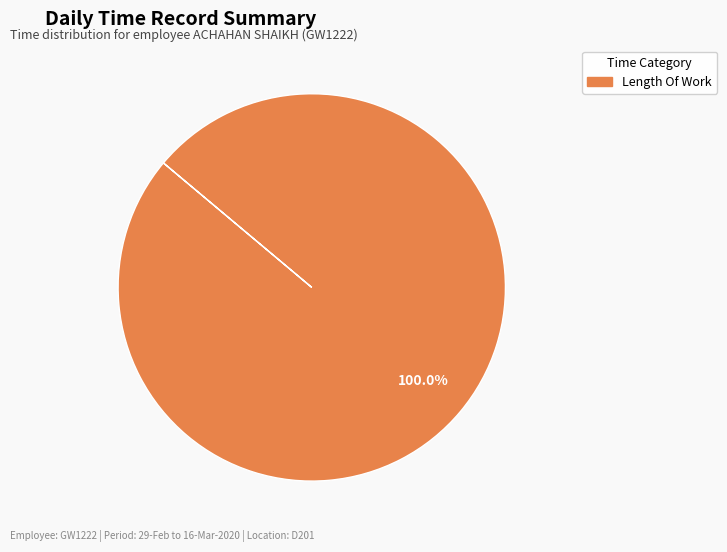

Is there any slice that represents more than half of the pie?

Yes